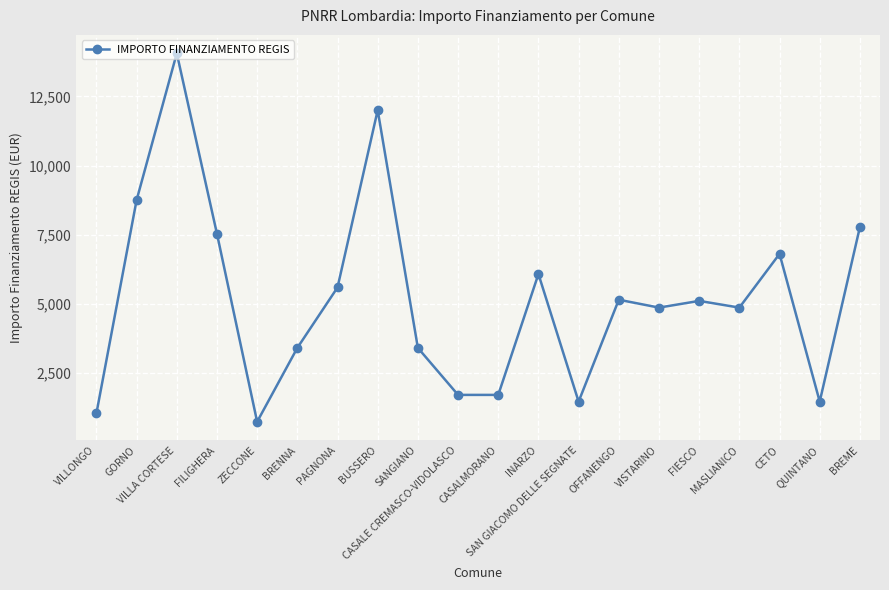

At which category does the chart reach its minimum across all series?

ZECCONE